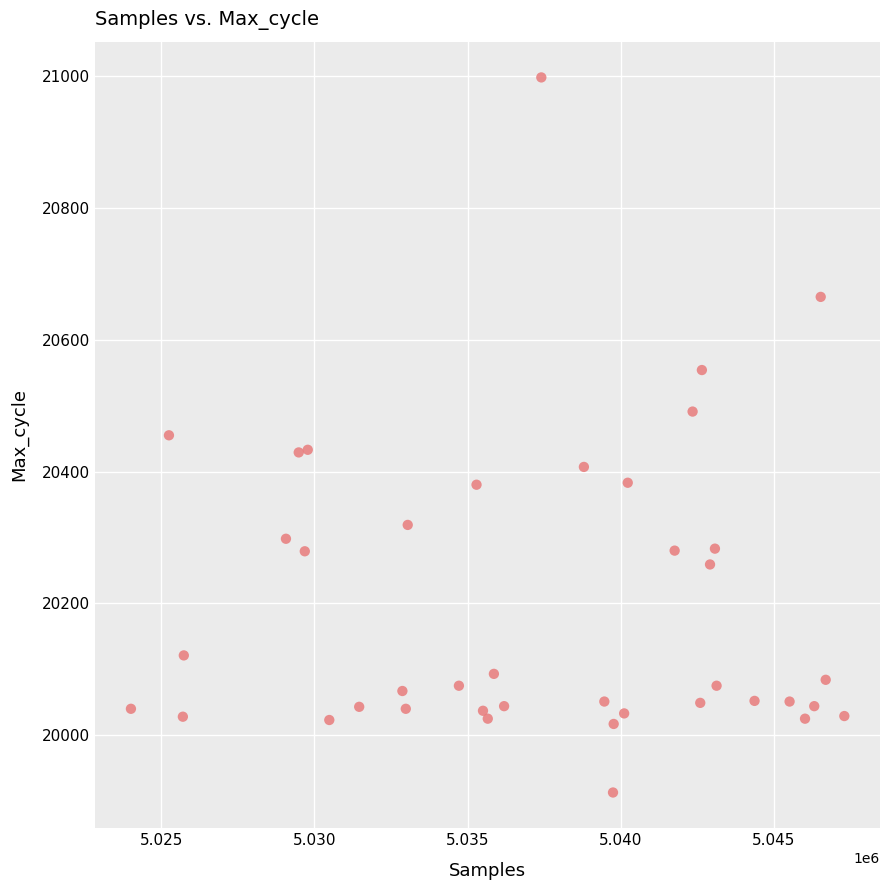

What is the range of X values (max minus min)?

23287